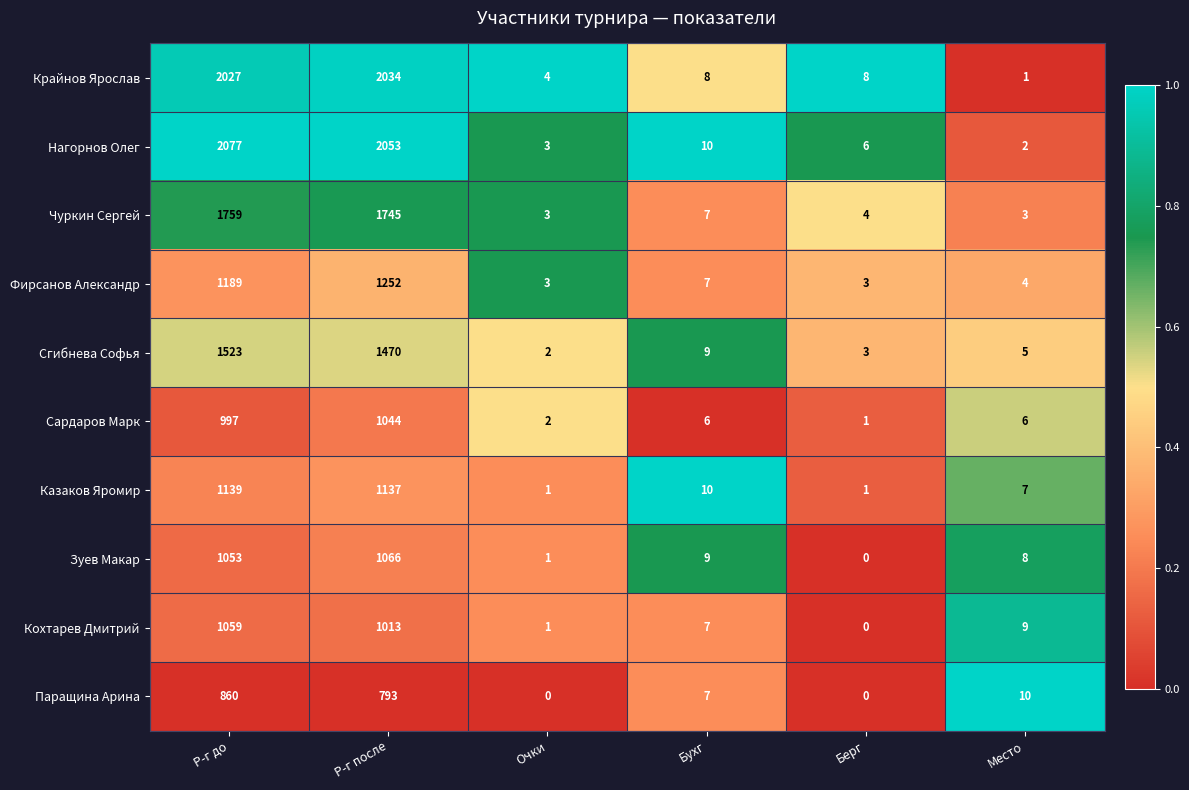

True or false: Сгибнева Софья has a value of 2 at Очки.

True